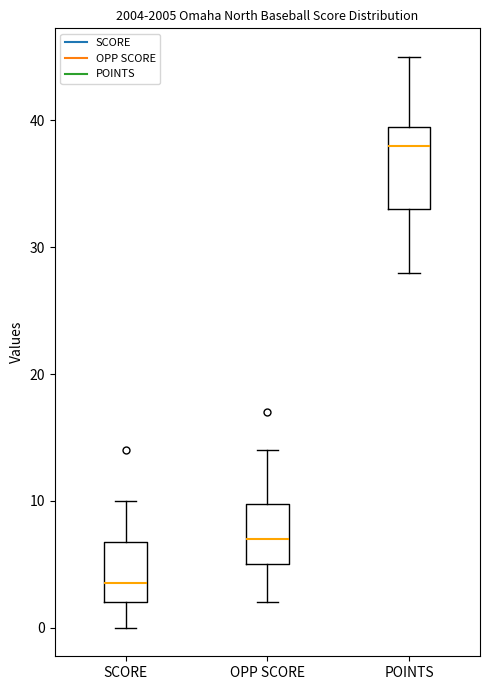

Comparing the boxes themselves (not the whiskers), which one is the tallest?

POINTS